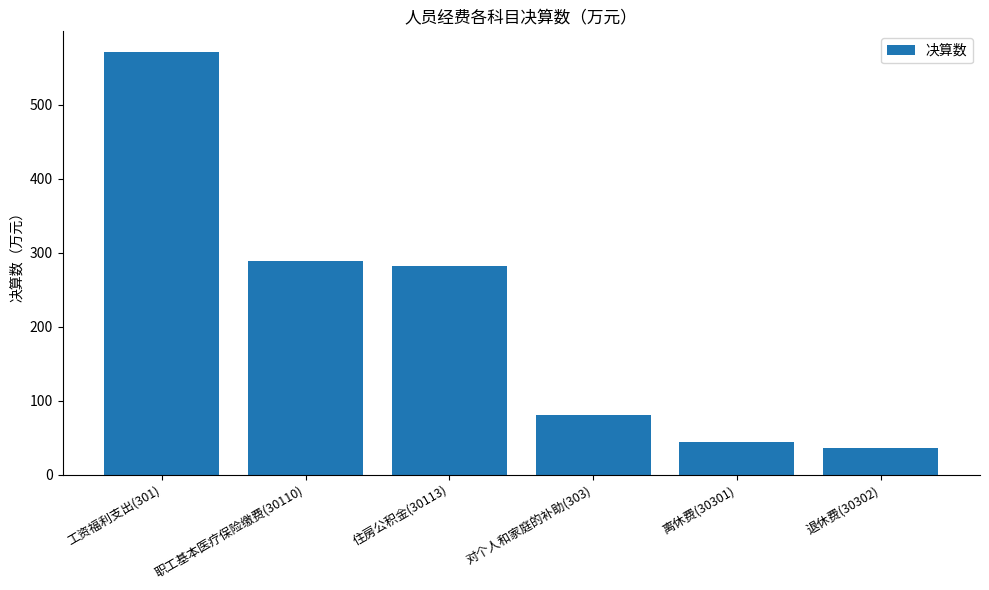

What is the change in value from 住房公积金(30113) to 离休费(30301)?

-237.3